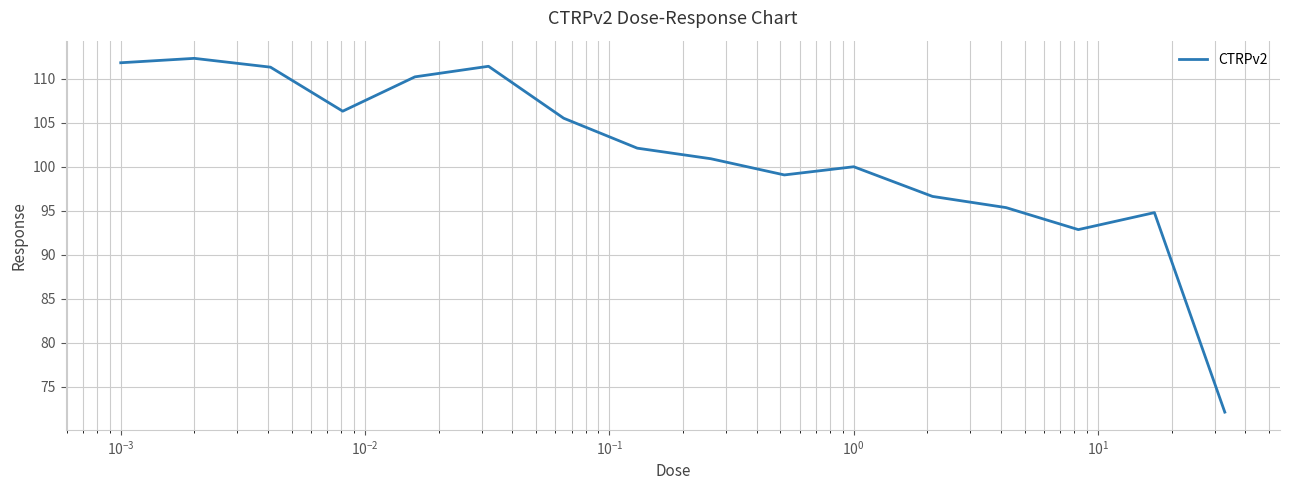

What is the greatest value displayed?

112.3